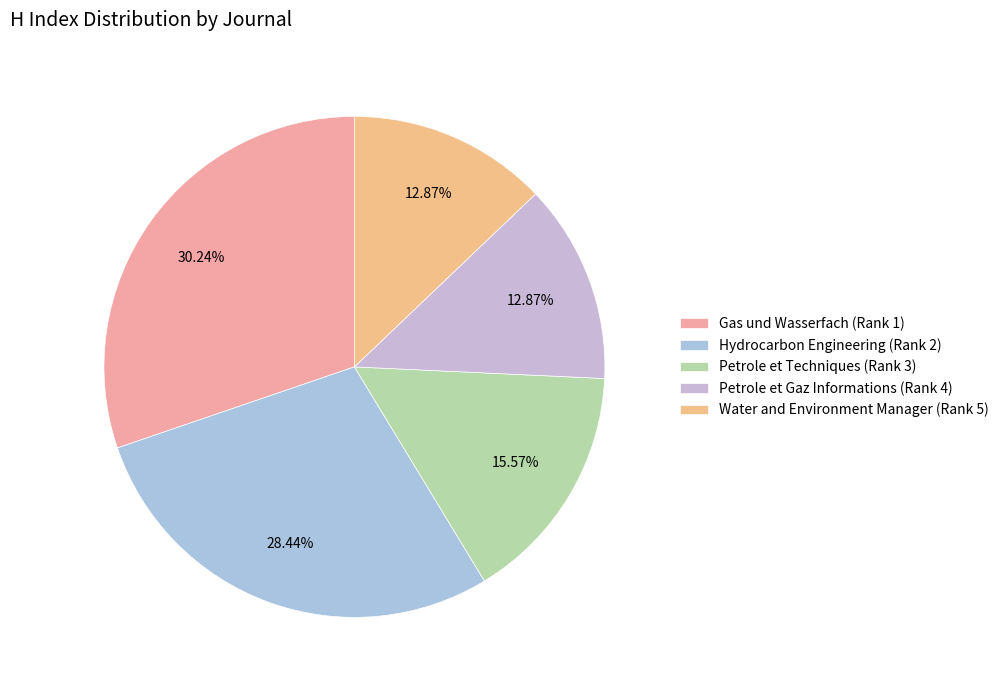

Does Petrole et Techniques (Rank 3) represent more than half of the total?

No